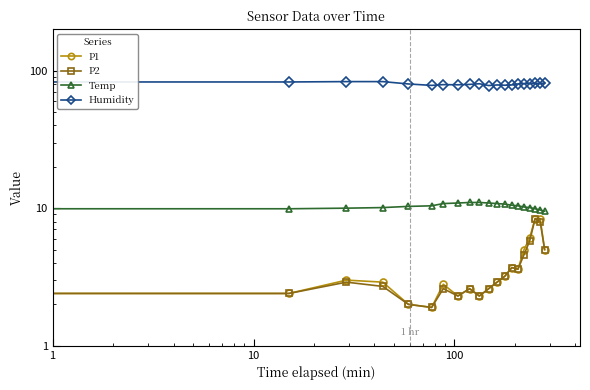

True or false: Humidity and P2 intersect in this chart.

False